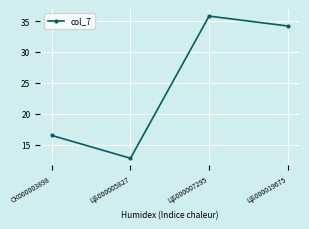

What is the difference between the maximum and minimum values?

23.0